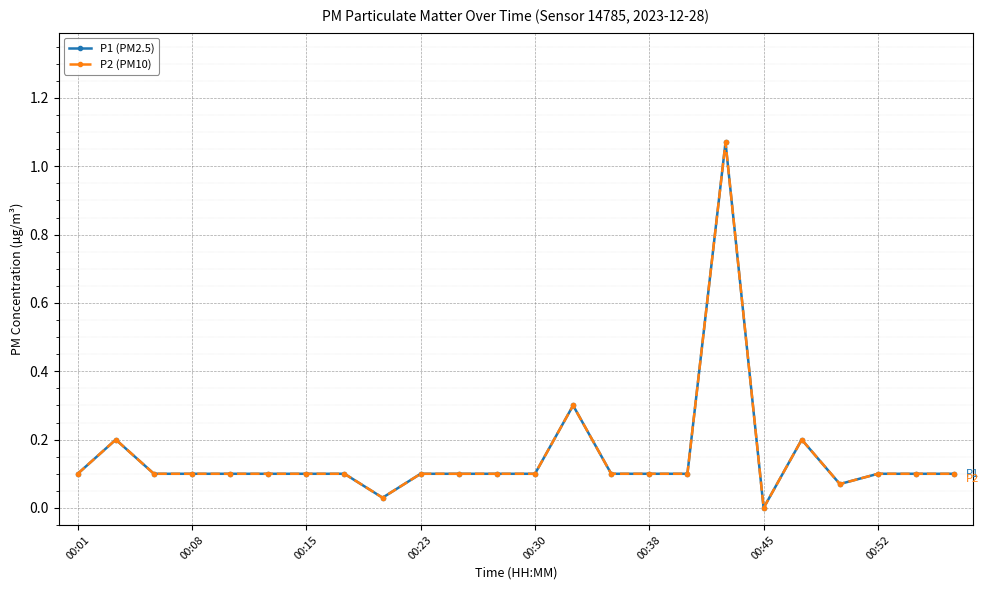

True or false: P1 (PM2.5) and P2 (PM10) cross at least once.

False